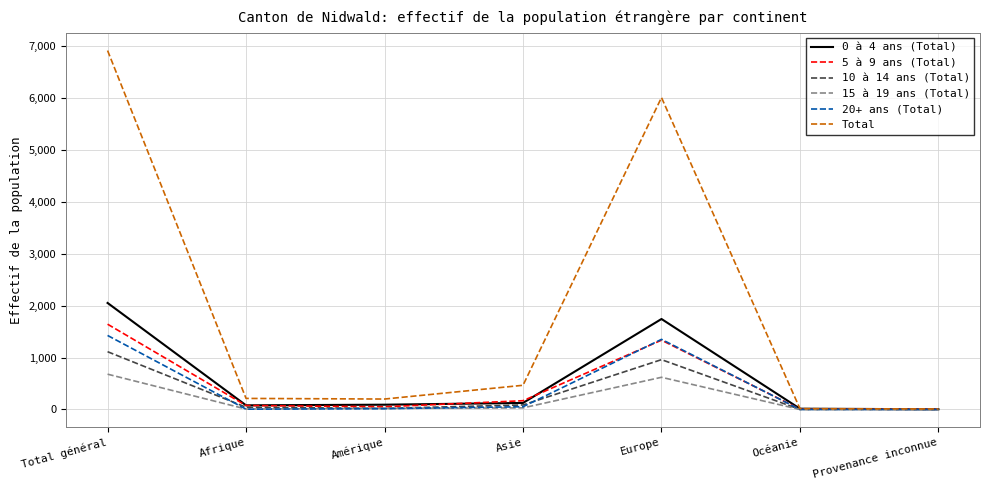

Which category has the highest value across all series?

Total général